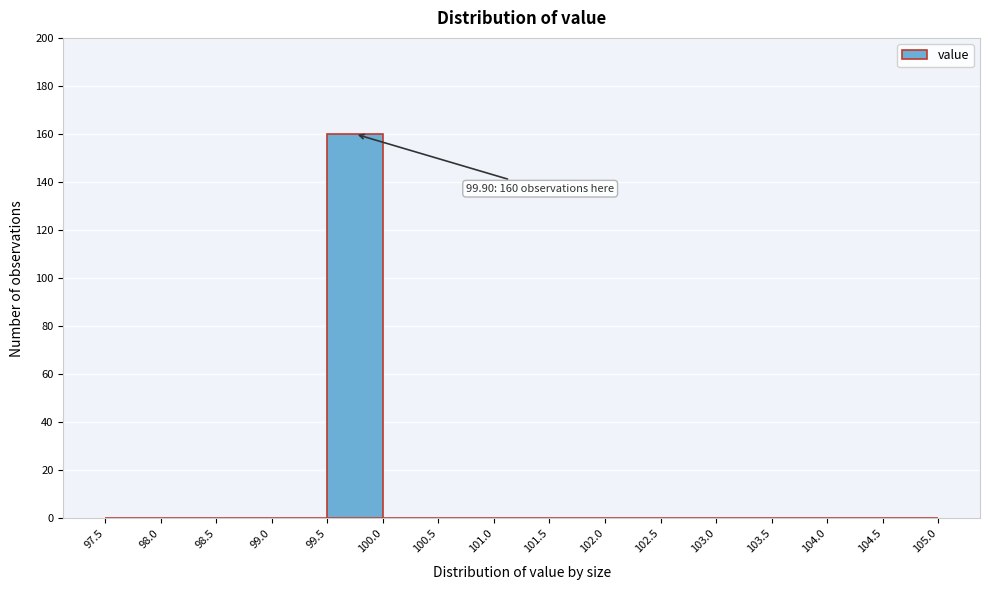

Over which range of the x-axis is the bar tallest?

99.5 to 100.0